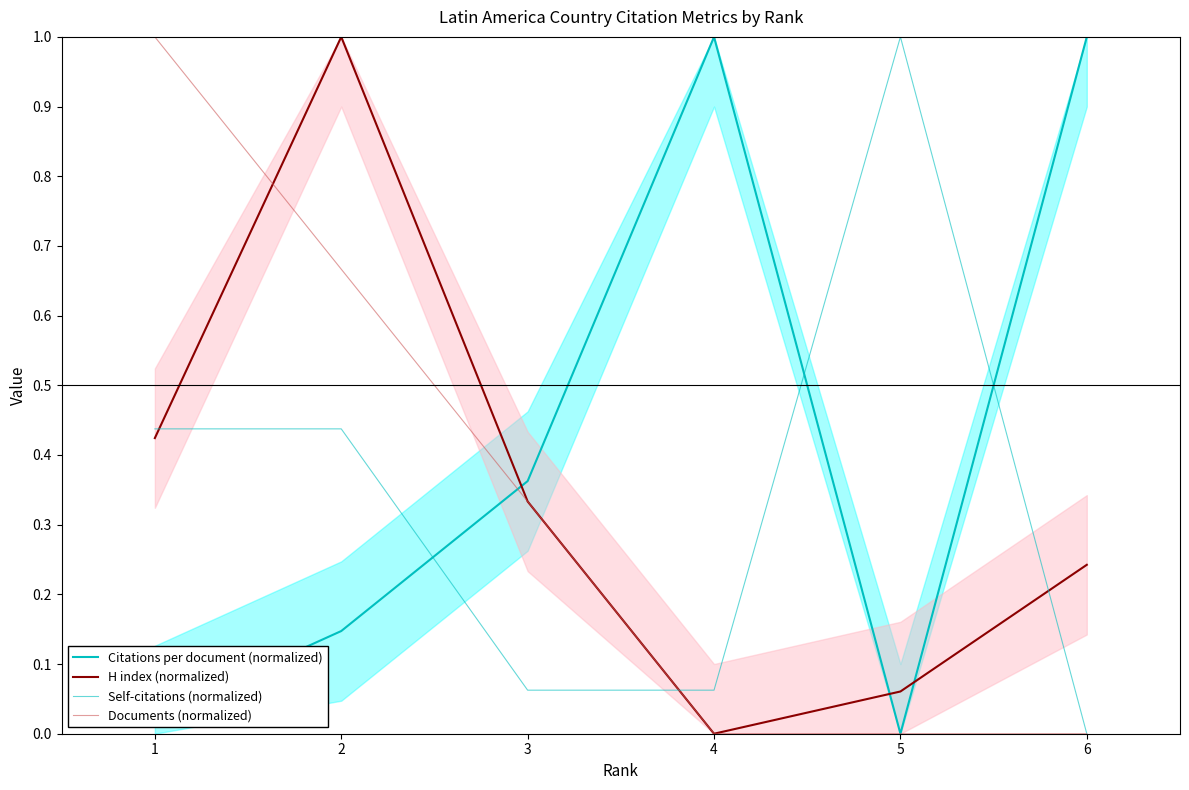

Reading left to right, extract all data points from this chart.

Citations per document (normalized): 1=0.0	2=0.1	3=0.4	4=1.0	5=0.0	6=1.0
H index (normalized): 1=0.4	2=1.0	3=0.3	4=0.0	5=0.1	6=0.2
Self-citations (normalized): 1=0.4	2=0.4	3=0.1	4=0.1	5=1.0	6=0.0
Documents (normalized): 1=1.0	2=0.7	3=0.3	4=0.0	5=0.0	6=0.0